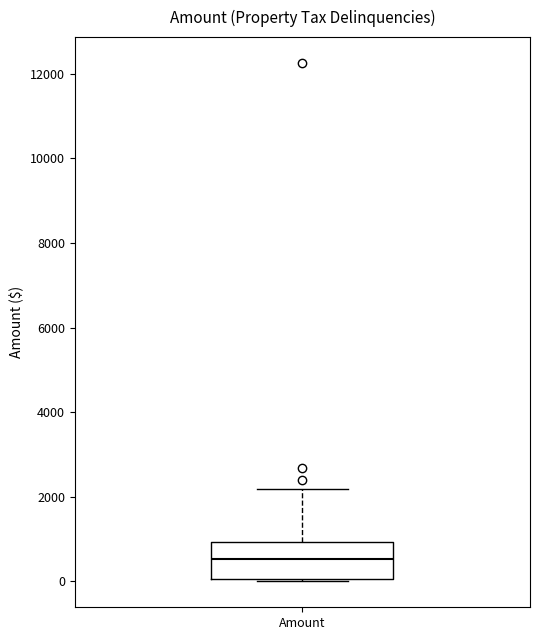

Where does the median line of the box for Amount sit on the y-axis? The values are not printed on the chart, so give them approximately, as read against the axis.

600